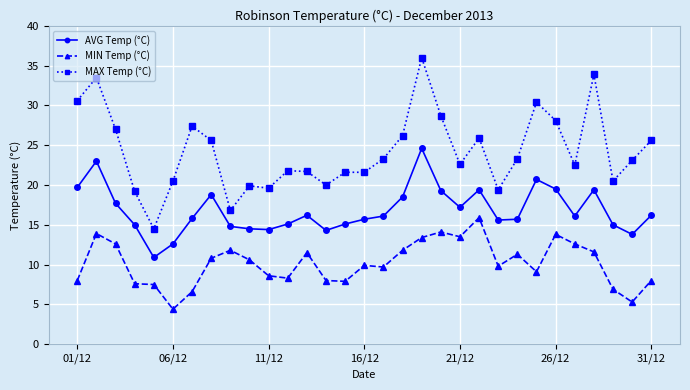

Which series has the largest total across all categories?

MAX Temp (°C)